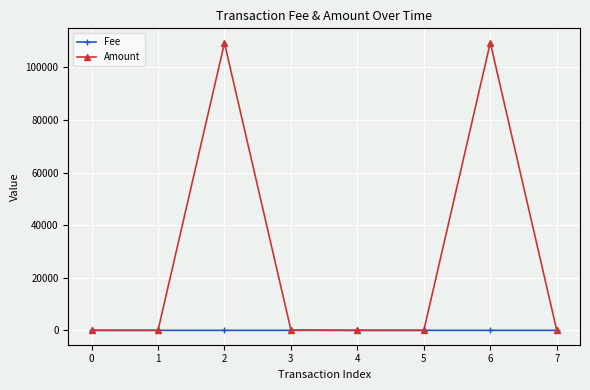

List the series in order of their peak value, lowest first.

Fee, Amount